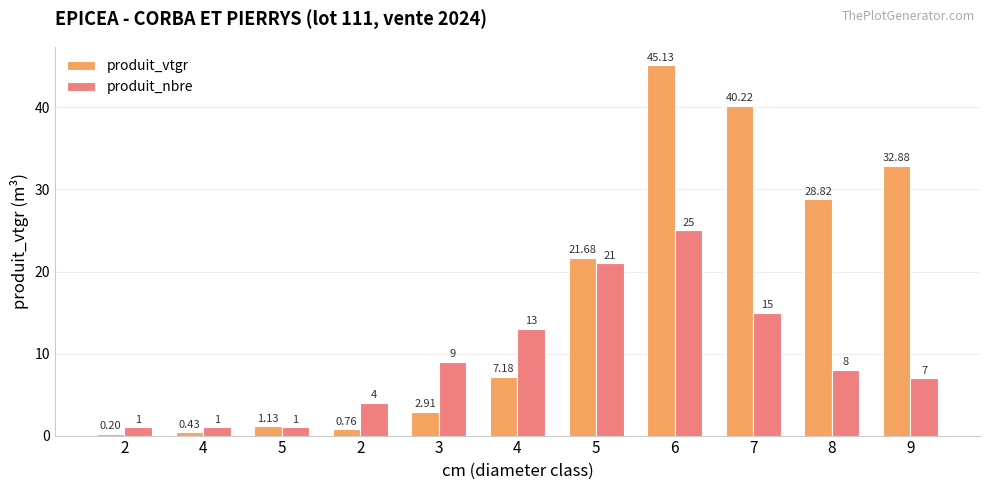

Reading left to right, list all the values displayed in this chart.

produit_vtgr: 2=0.2	4=0.4	5=1.1	2=0.8	3=2.9	4=7.2	5=21.7	6=45.1	7=40.2	8=28.8	9=32.9
produit_nbre: 2=1.0	4=1.0	5=1.0	2=4.0	3=9.0	4=13.0	5=21.0	6=25.0	7=15.0	8=8.0	9=7.0